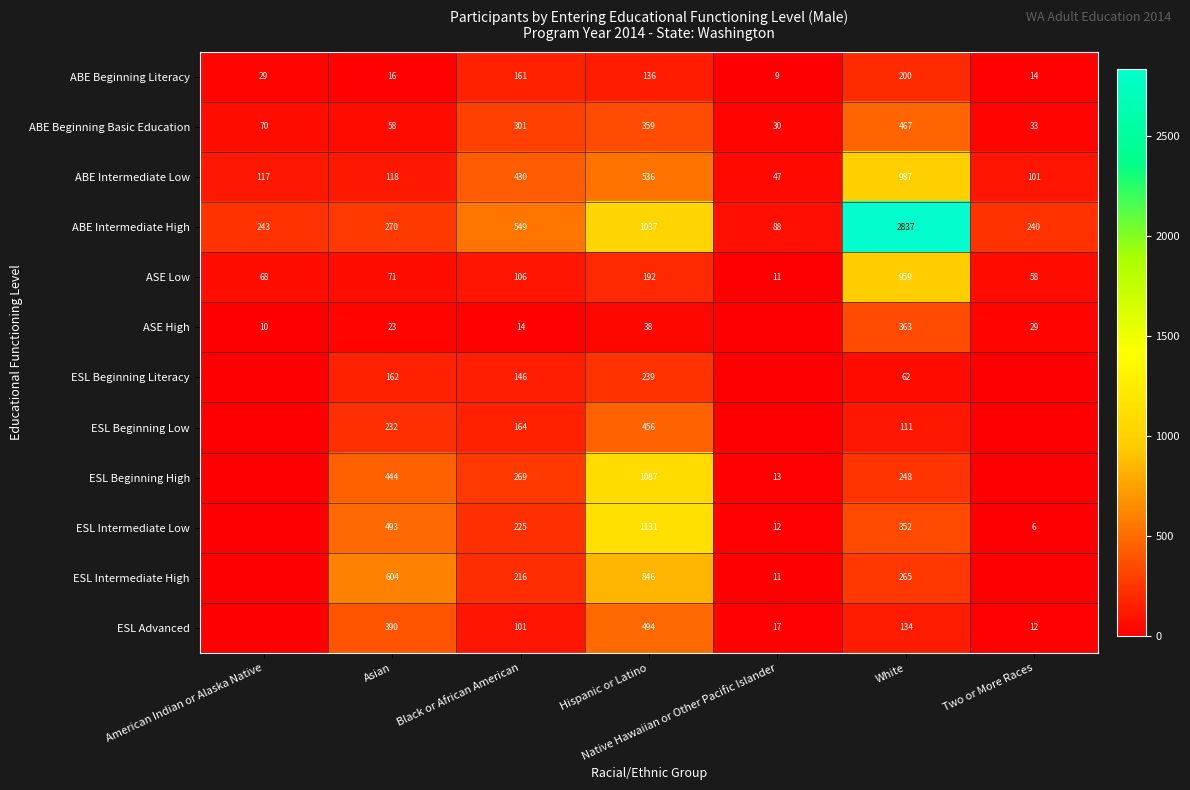

What is the total value across all series at Black or African American?

2682